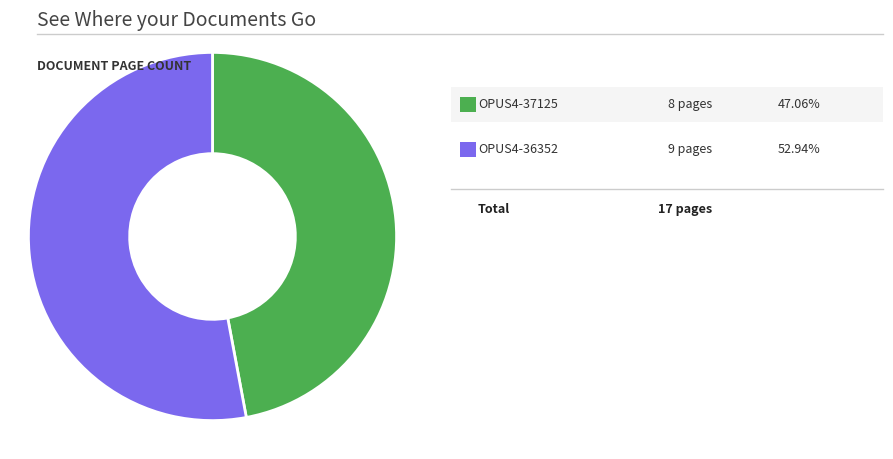

Is there any slice that represents more than half of the pie?

Yes